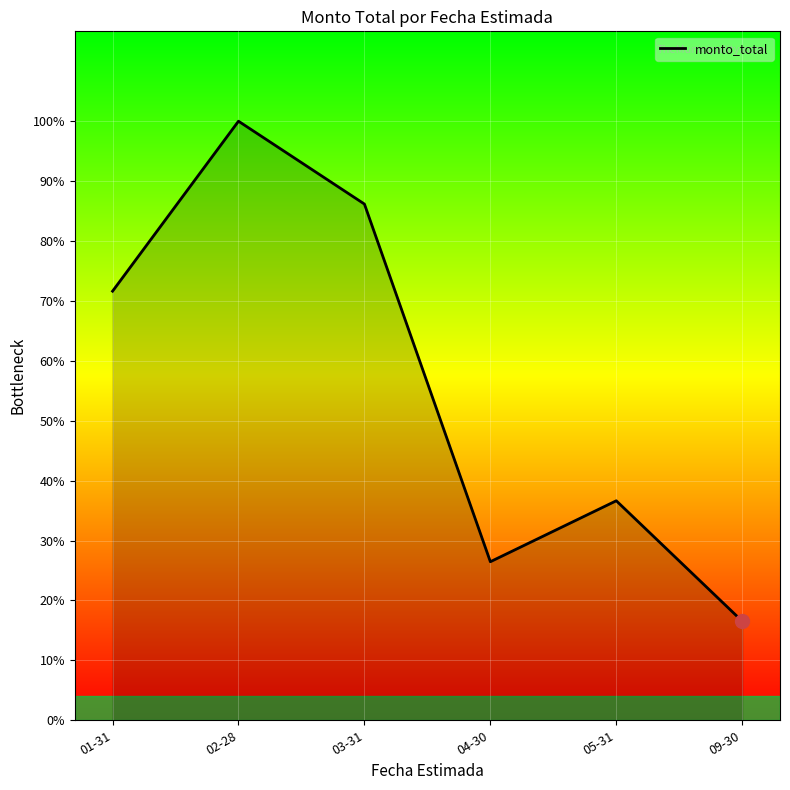

Does the chart display data point markers on the line(s)?

No